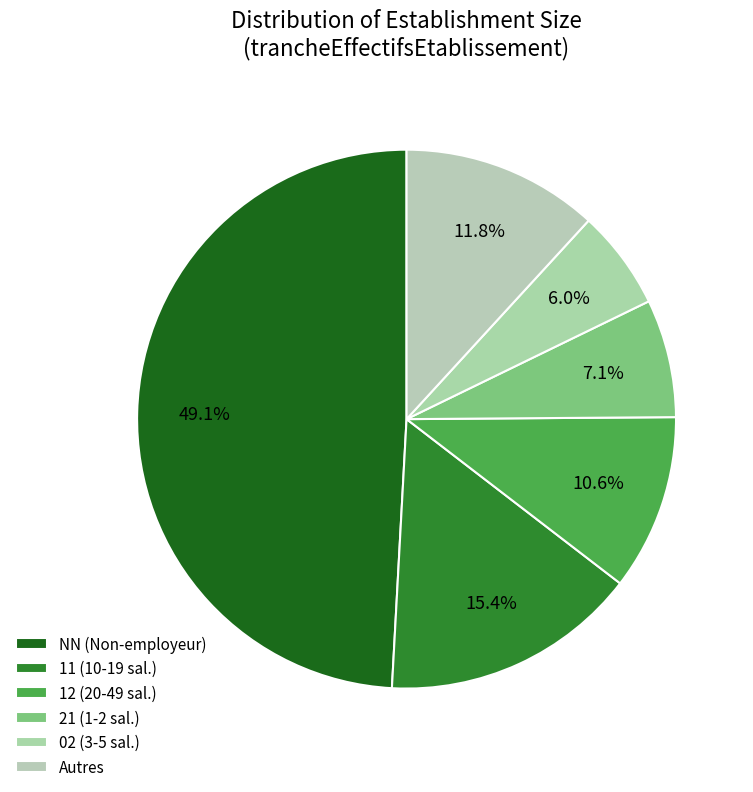

How many slices are in this pie chart?

6